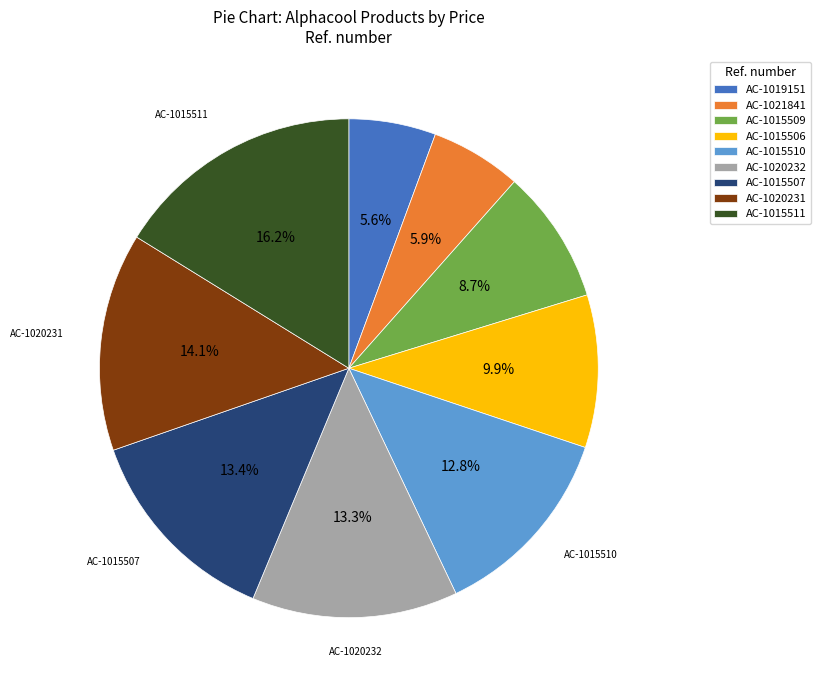

To the nearest percent, what percentage of the pie is AC-1015511?

16%